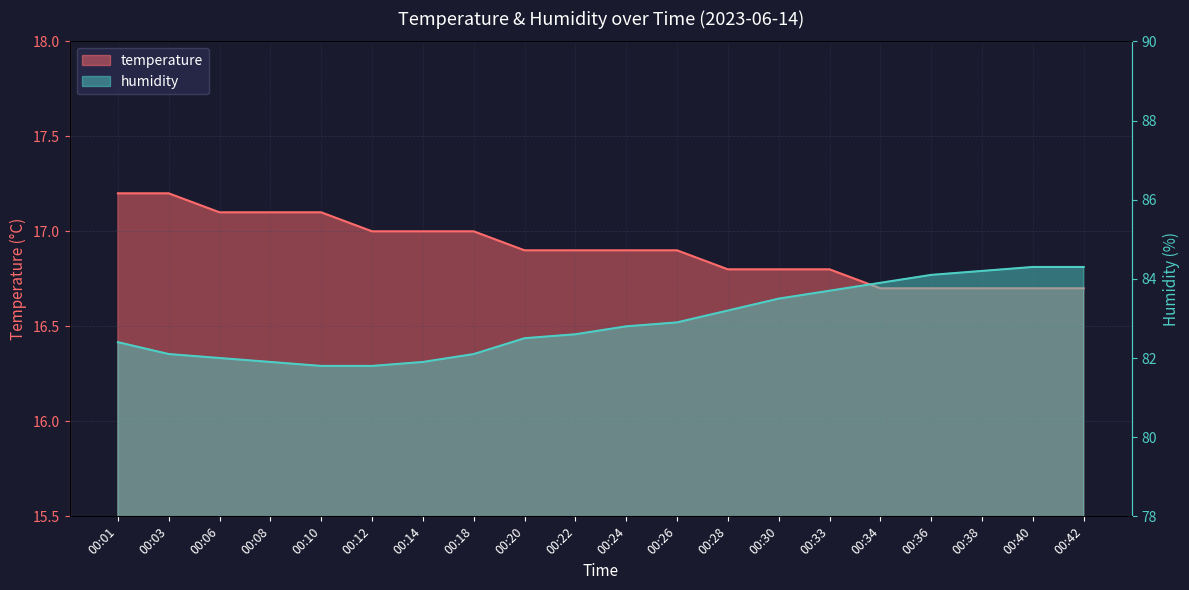

True or false: temperature has more than 0 interior local peaks.

False